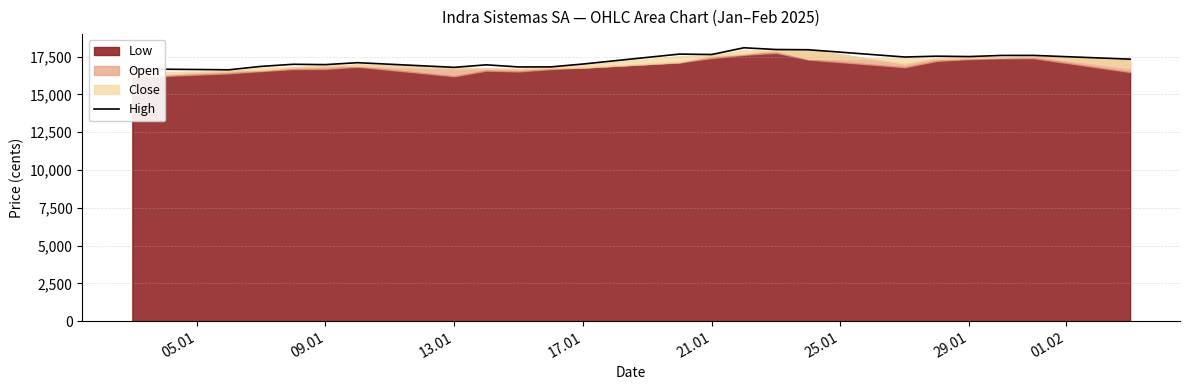

What is the lowest value of the High series?

16634